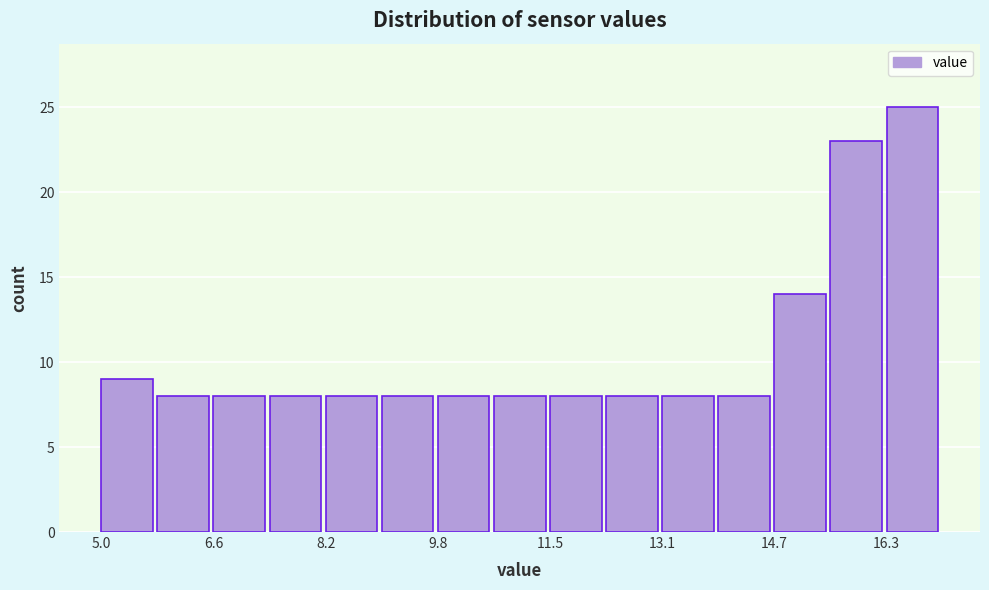

How tall is the bar that spans 13.8 to 14.6 on the x-axis? Neither the bar edges nor the heights are printed on the chart, so give them approximately, as read against the axes.

8